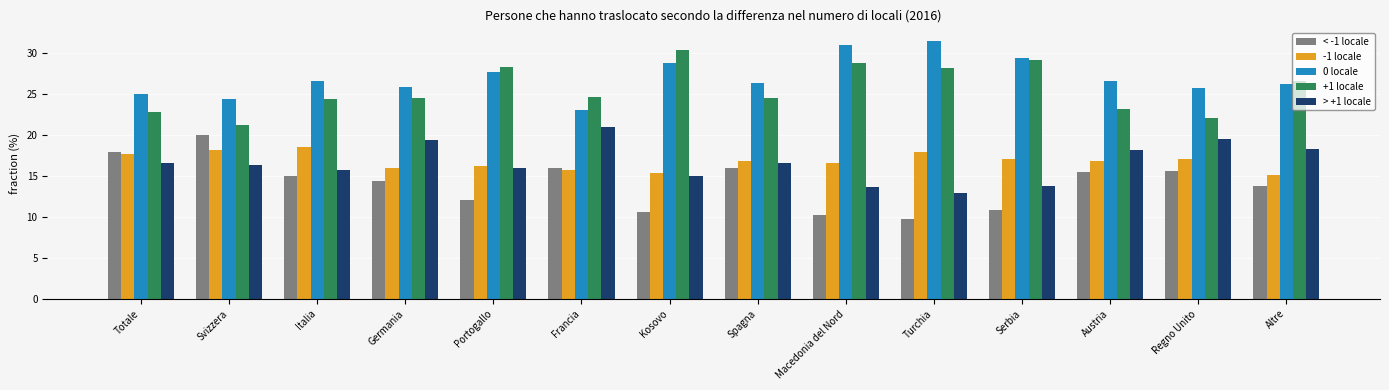

At Regno Unito, list the series in order from largest to smallest.

0 locale, +1 locale, > +1 locale, -1 locale, < -1 locale